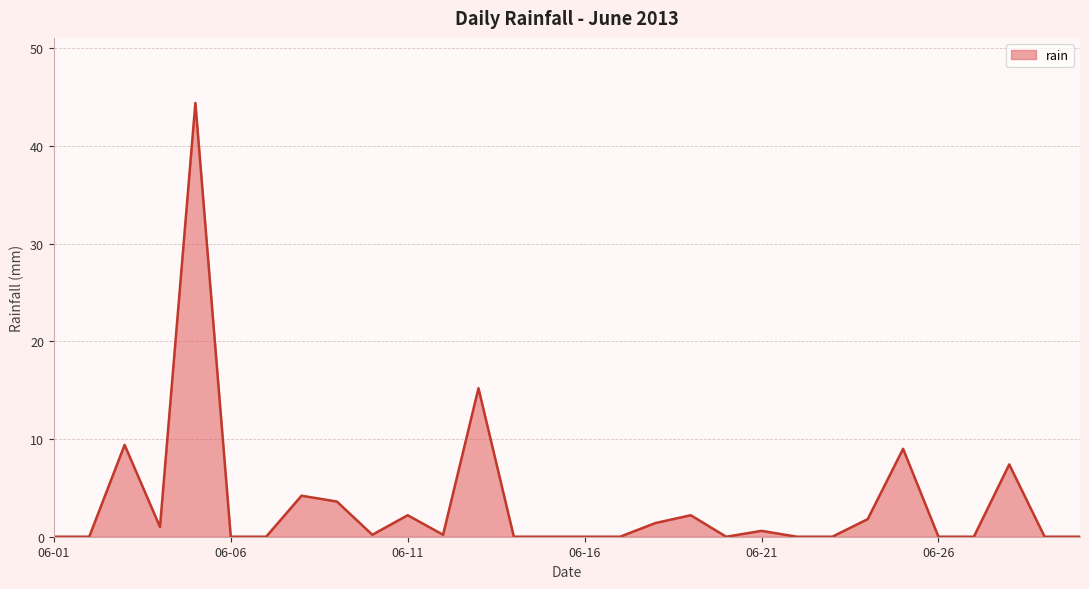

How many points are higher than both their immediate neighbors (excluding endpoints)?

9